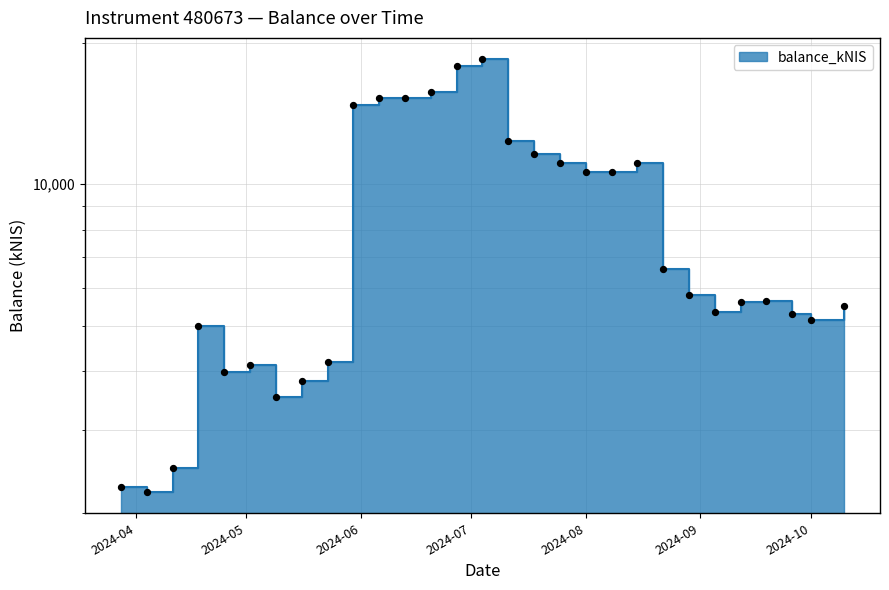

Approximately how many times larger is the value at 2024-06-13 compared to 2024-04-18?

3.1